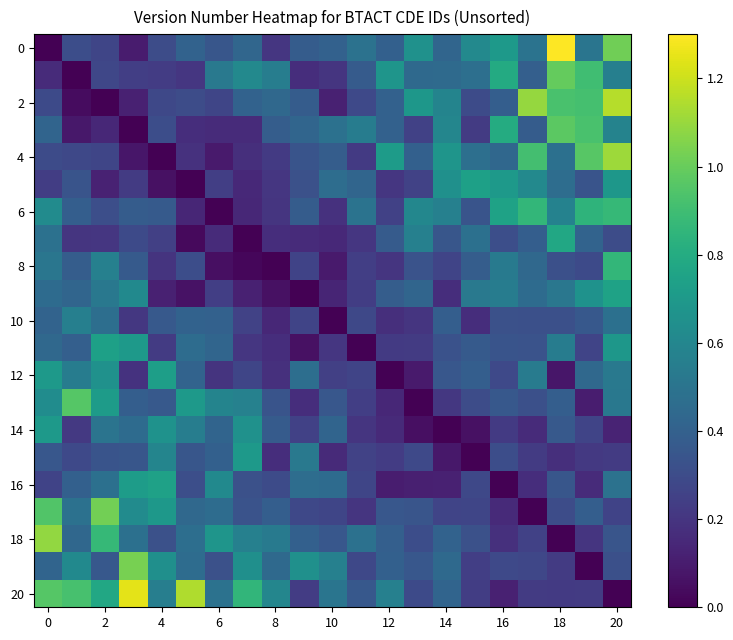

Which series has the largest total across all categories?

20